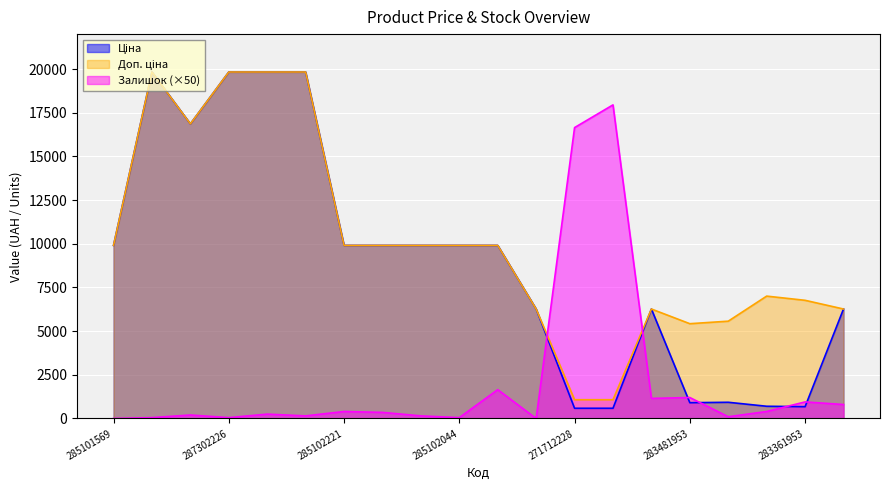

How many lines are shown in the chart?

3